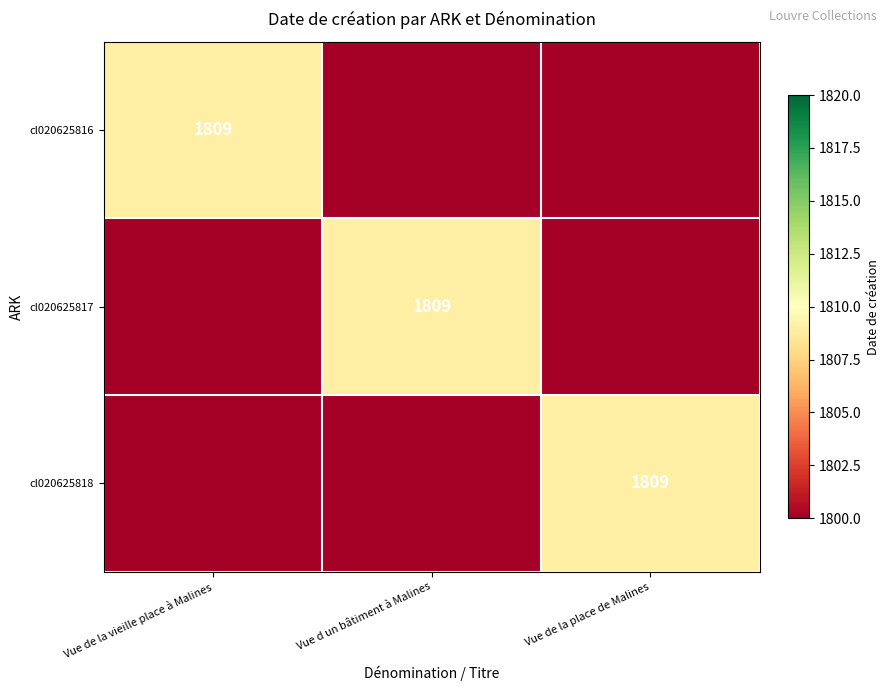

What is the smallest value displayed?

1800